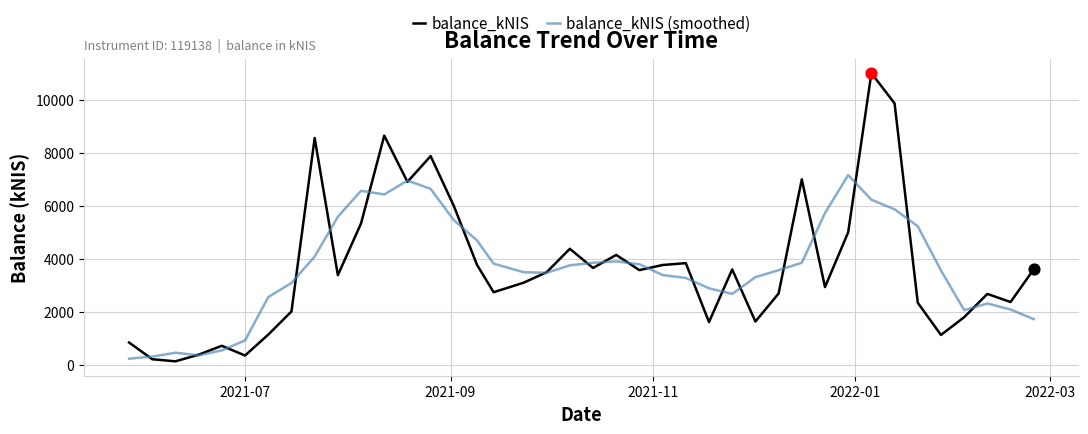

What is the maximum value shown in the chart?

11005.5